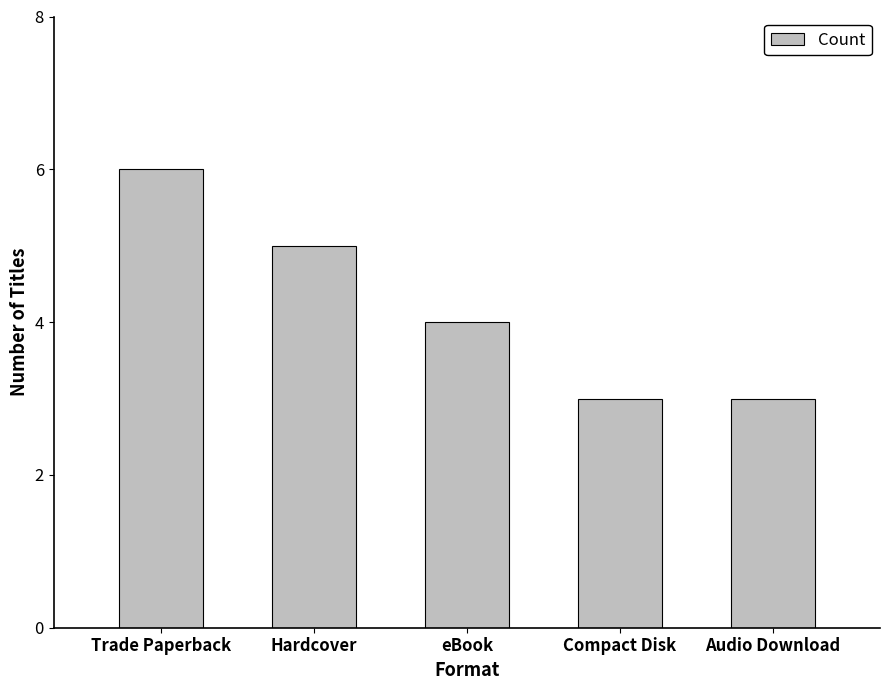

Reading left to right, what are all the values shown in this chart?

6	5	4	3	3